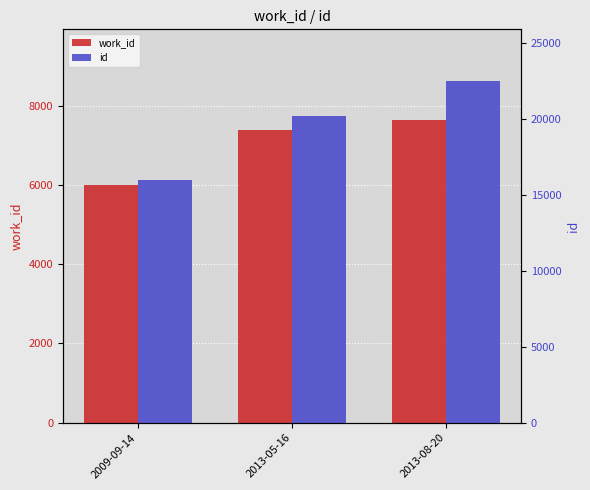

Reading left to right, extract all data points from this chart.

work_id: 6003	7391	7639
id: 15949	20192	22512